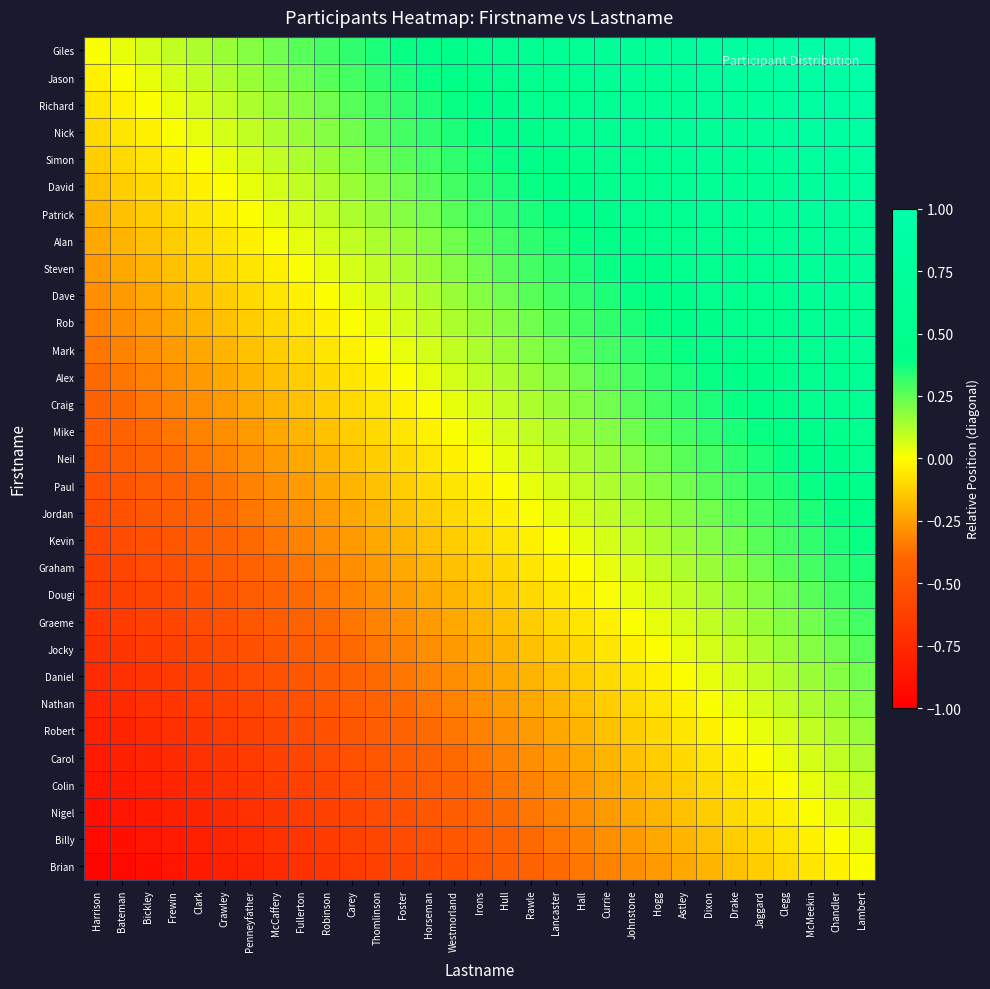

Which series has the largest total across all categories?

Giles